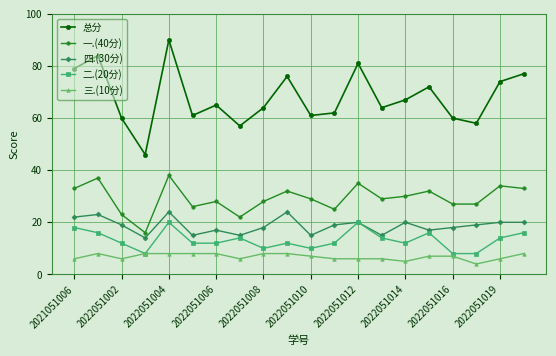

True or false: 四.(30分) has more than 2 points higher than both neighbors.

True